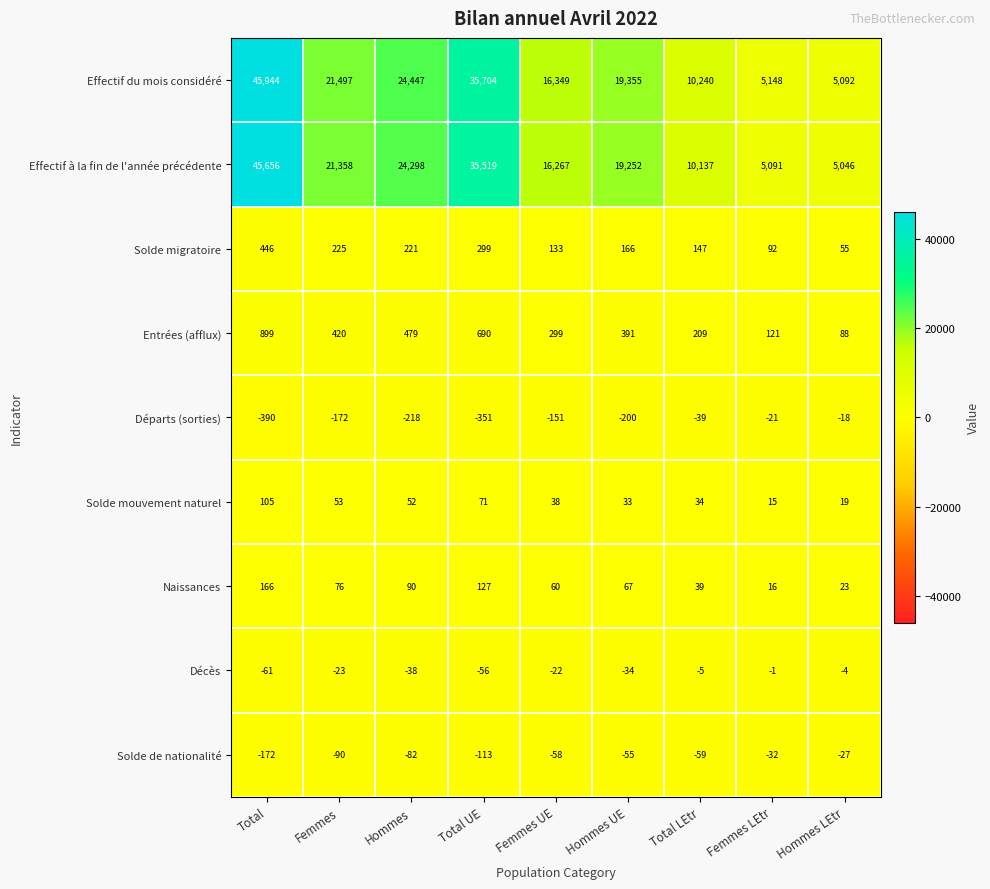

Is the value of Départs (sorties) at Femmes LEtr greater than the value of Effectif du mois considéré at Total?

No